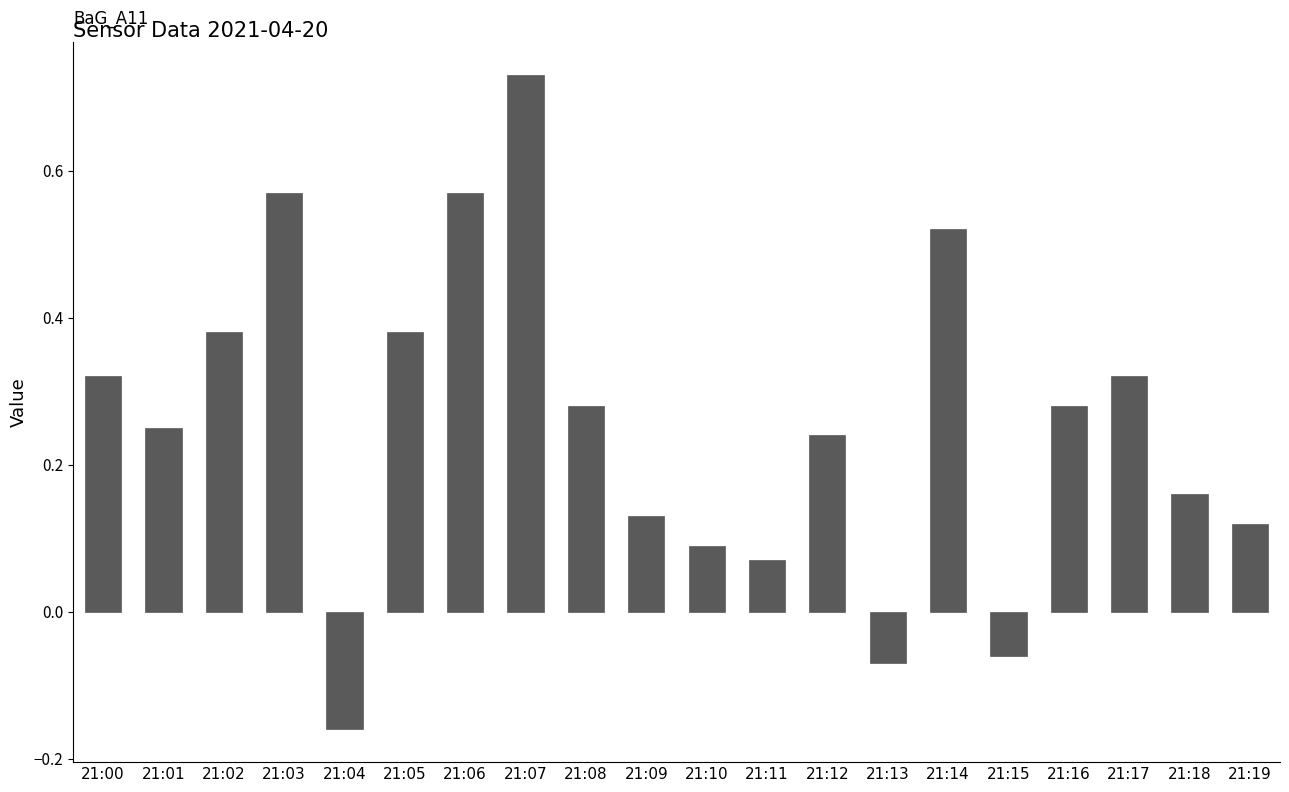

Between 21:05 and 21:00, which is larger?

21:05